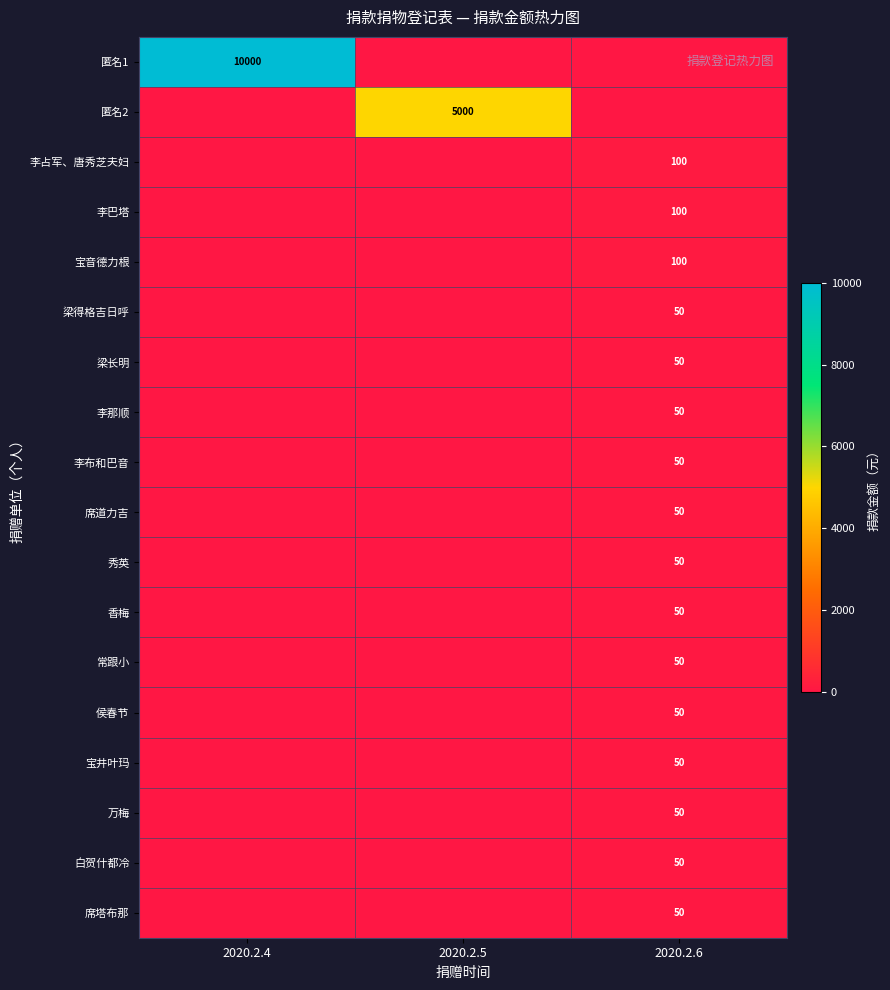

The 李巴塔 series shows 100 at 2020.2.6. True or false?

True